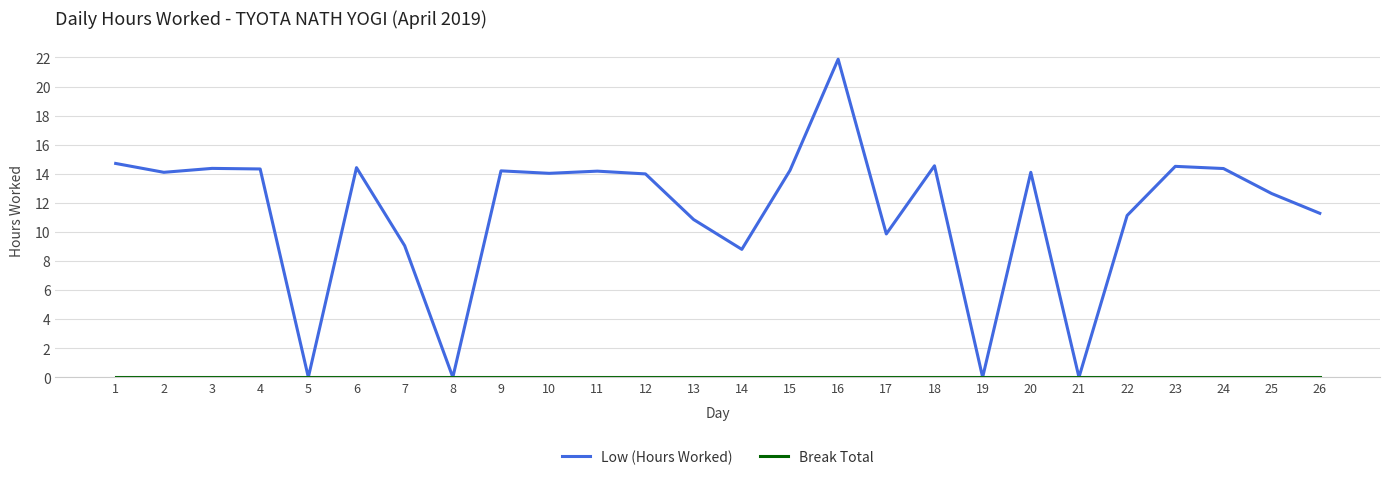

What is the approximate value of Low (Hours Worked) at 6?

14.4